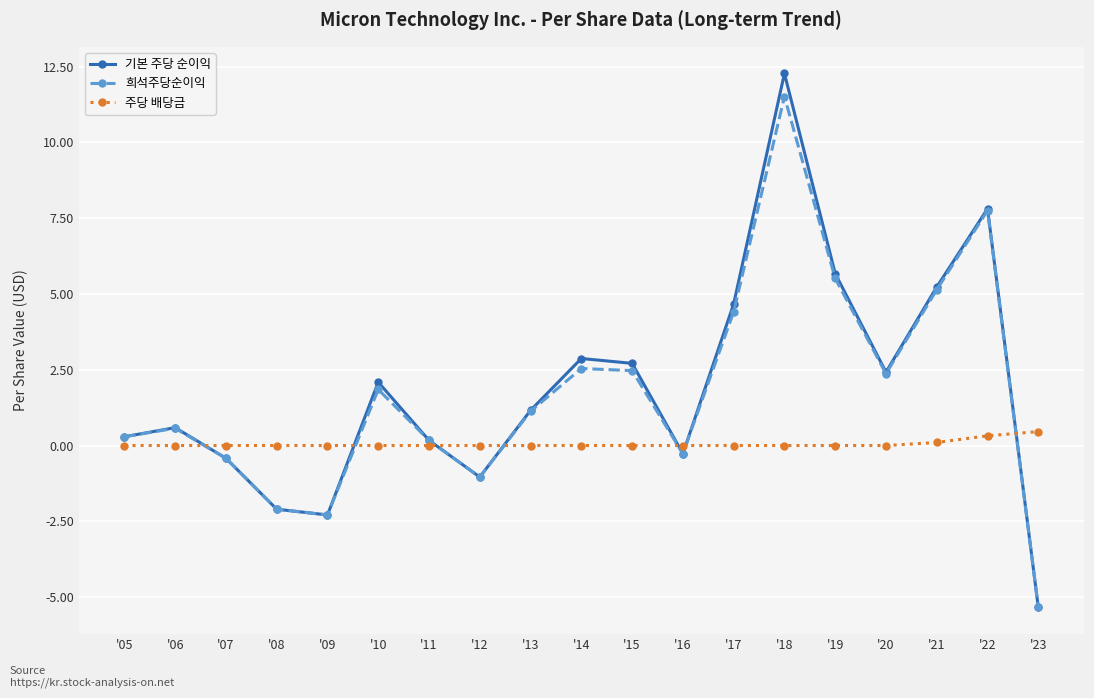

The 희석주당순이익 series shows -8.6 at '23. True or false?

False